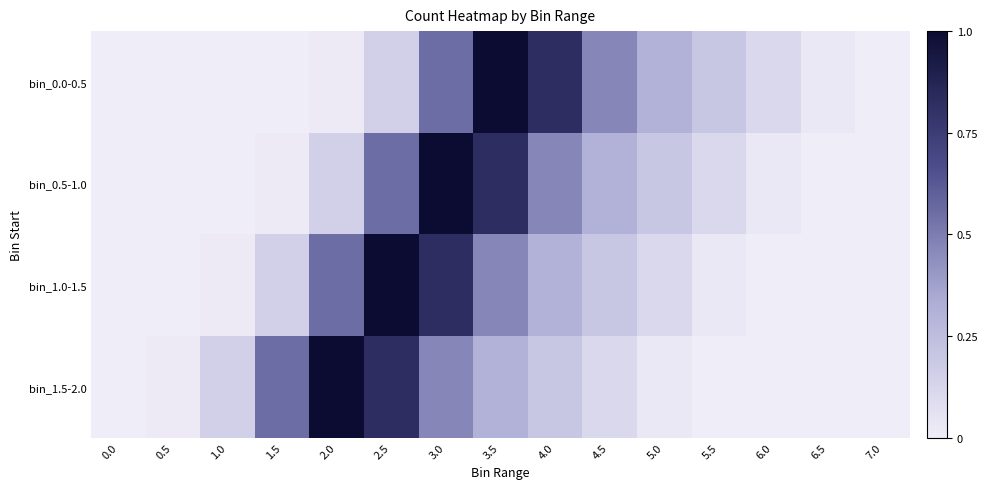

At 0.0, list the series in order from largest to smallest.

bin_0.0-0.5, bin_0.5-1.0, bin_1.0-1.5, bin_1.5-2.0